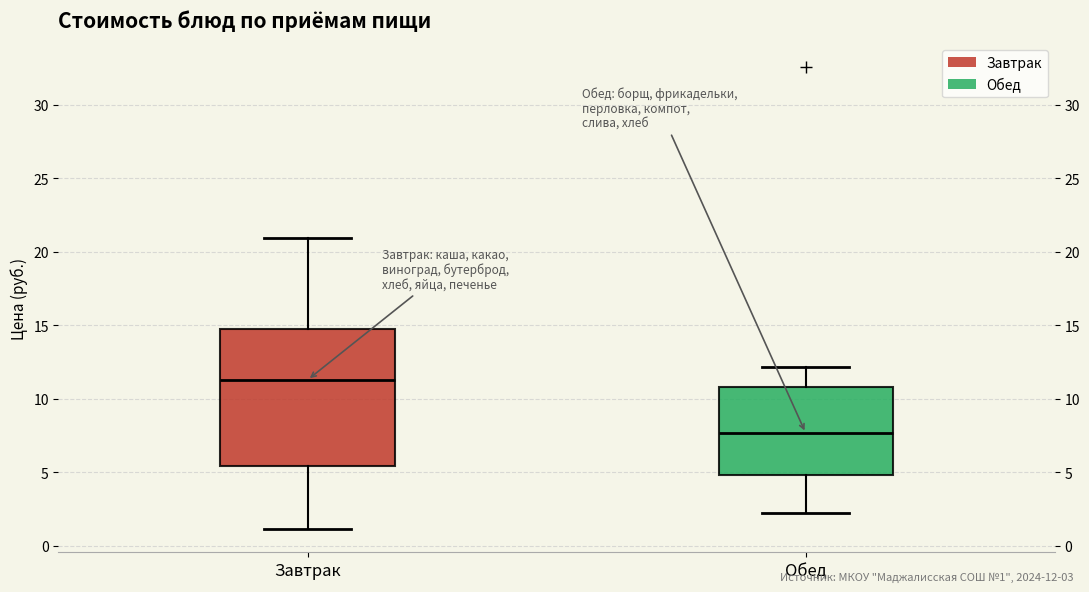

Which box's median line is the lowest?

Обед